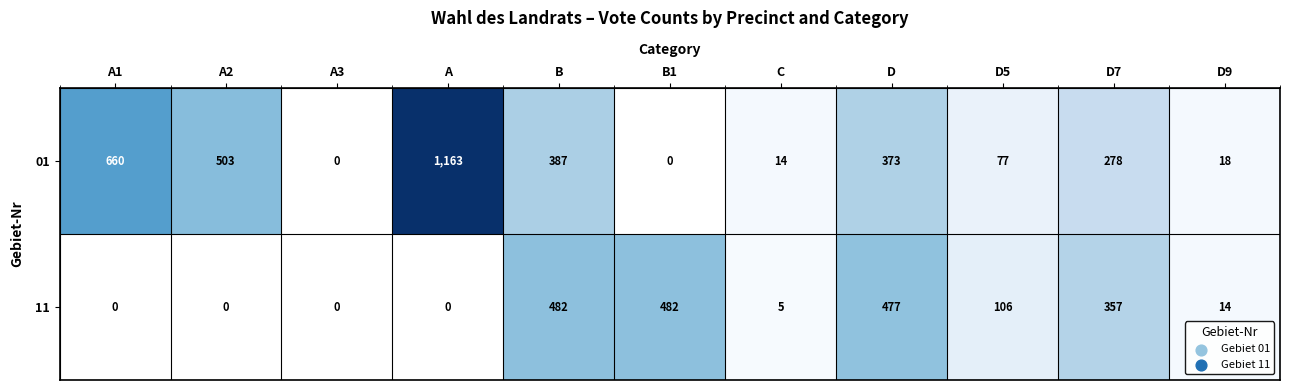

What is the total value across all series at D?

850